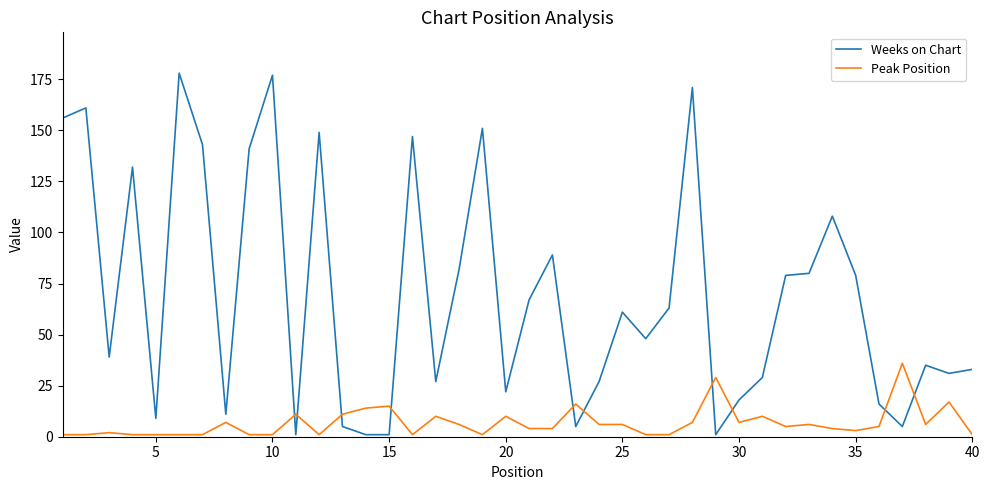

What is the minimum value shown in the chart?

1